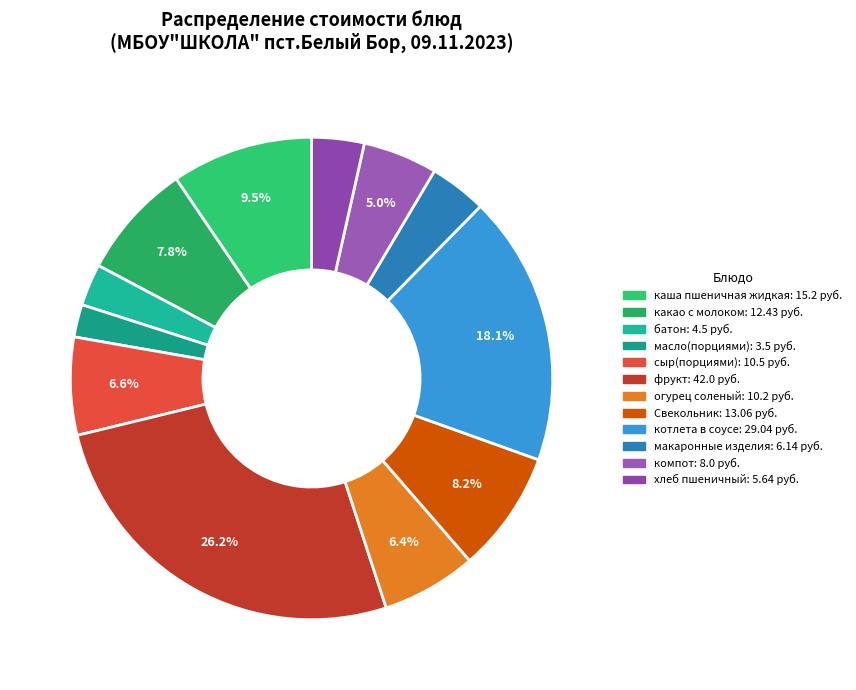

Is it true that хлеб пшеничный is 9% of the pie?

False